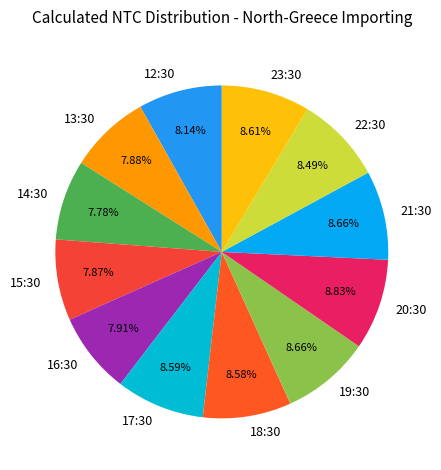

To the nearest percent, what percentage of the pie is 18:30?

9%